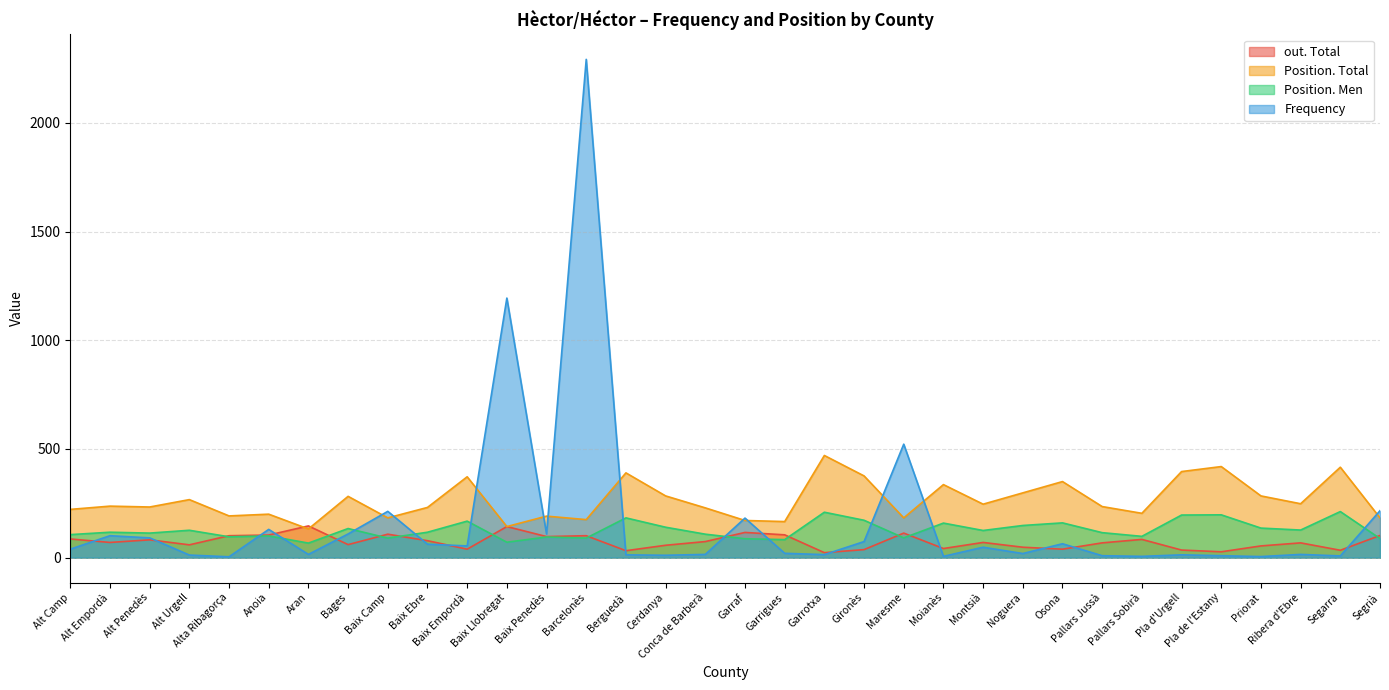

The Position. Total series shows 399 at Alt Penedès. True or false?

False